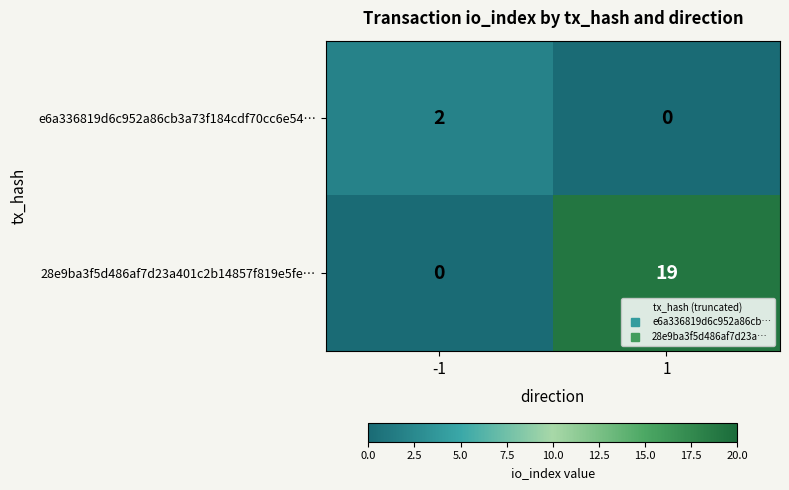

What is the average value of the 28e9ba3f5d486af7d23a401c2b14857f819e5fe… series?

10